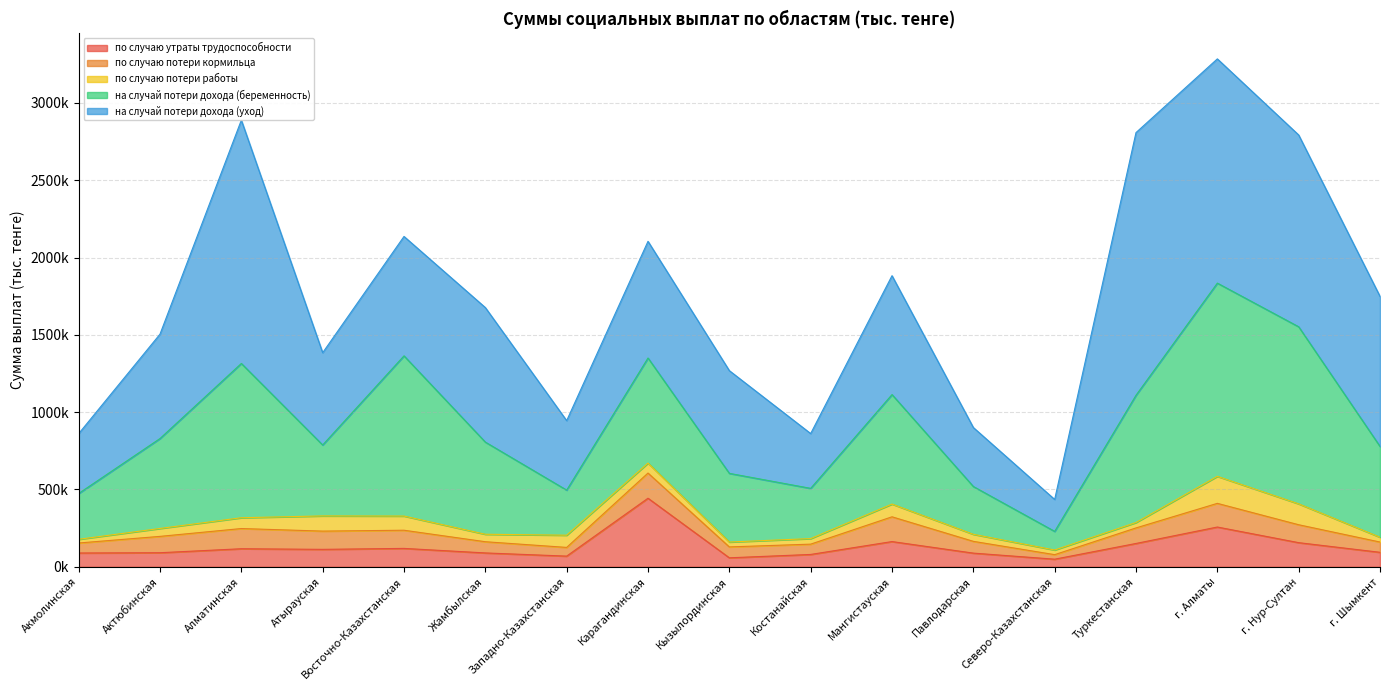

Rank the series at Павлодарская from highest to lowest value.

на случай потери дохода (уход), на случай потери дохода (беременность), по случаю утраты трудоспособности, по случаю потери кормильца, по случаю потери работы